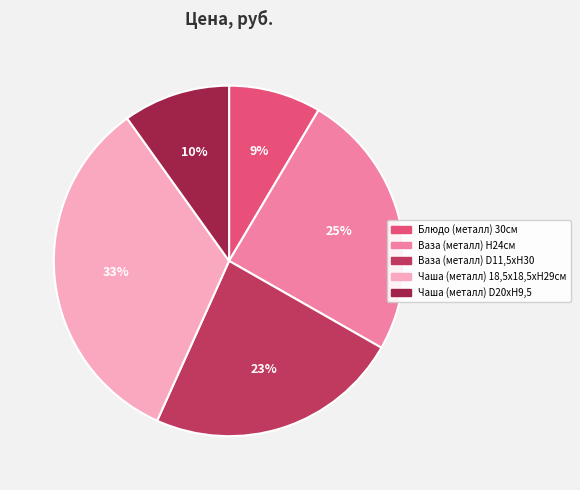

True or false: Ваза (металл) Н24см accounts for 15% of the total.

False